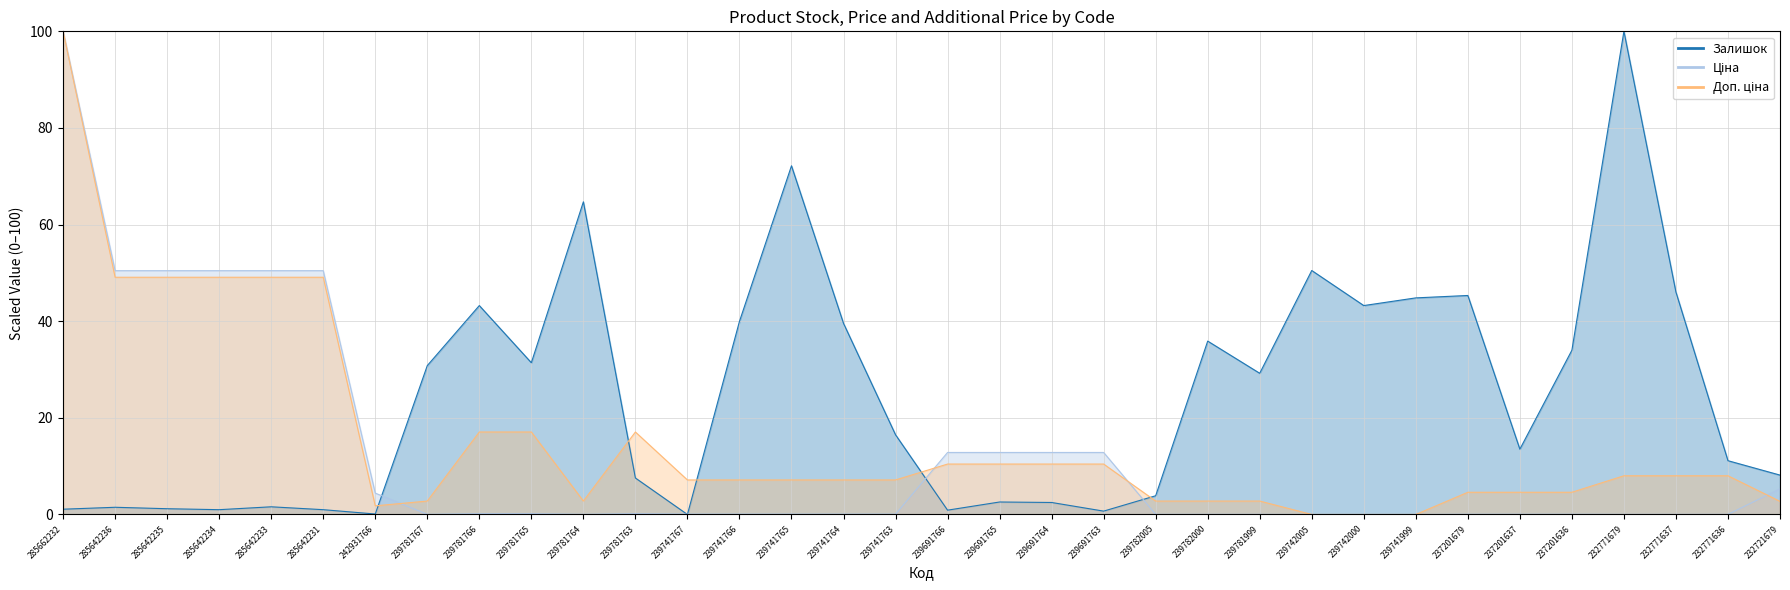

At which category does the chart reach its peak across all series?

232771679